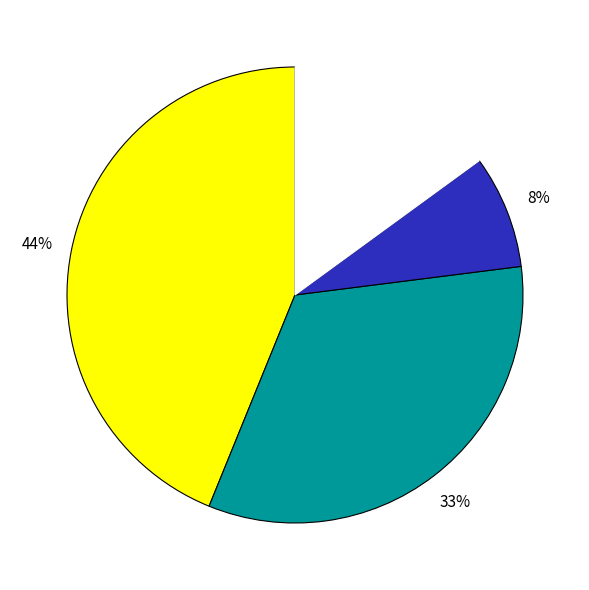

To the nearest percent, what is the difference between the largest and smallest slice percentages?

36%